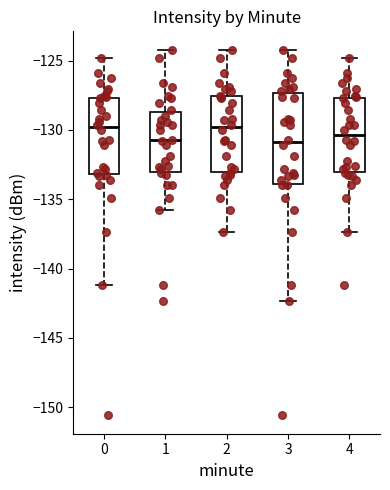

Reading left to right, transcribe this box plot: for each box, give where its median line is, the range the box spans, and where its two whiskers end, as read against the y-axis. The values are not printed on the chart, so give them approximately, as read against the axis.

0: median -130.0, box -133.0 to -127.5, whiskers -141.0 to -125.0
1: median -131.0, box -133.0 to -128.5, whiskers -136.0 to -124.0
2: median -130.0, box -133.0 to -127.5, whiskers -137.5 to -124.0
3: median -131.0, box -134.0 to -127.5, whiskers -142.5 to -124.0
4: median -130.5, box -133.0 to -127.5, whiskers -137.5 to -125.0